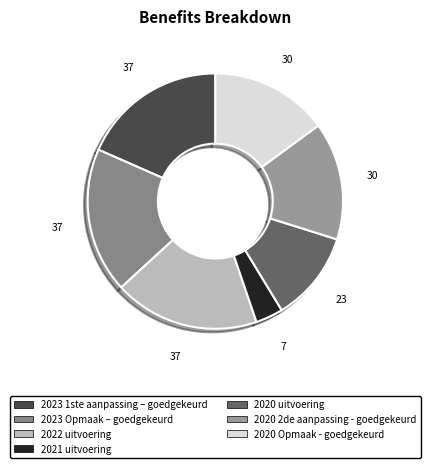

How many segments does this pie chart have?

7